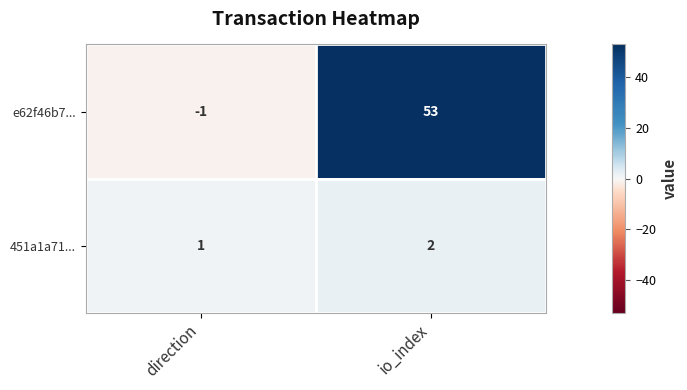

Which series has the largest range (max minus min)?

e62f46b7...